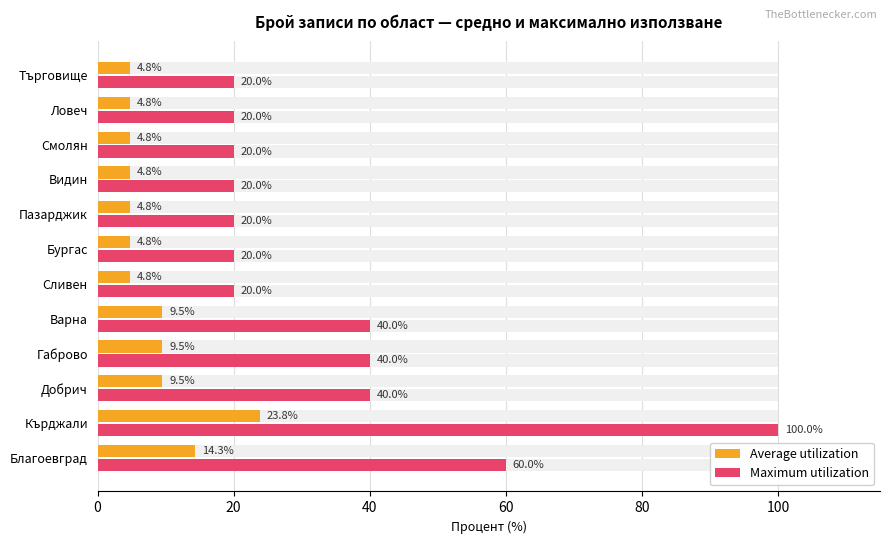

At how many categories does at least one series exceed 43?

2